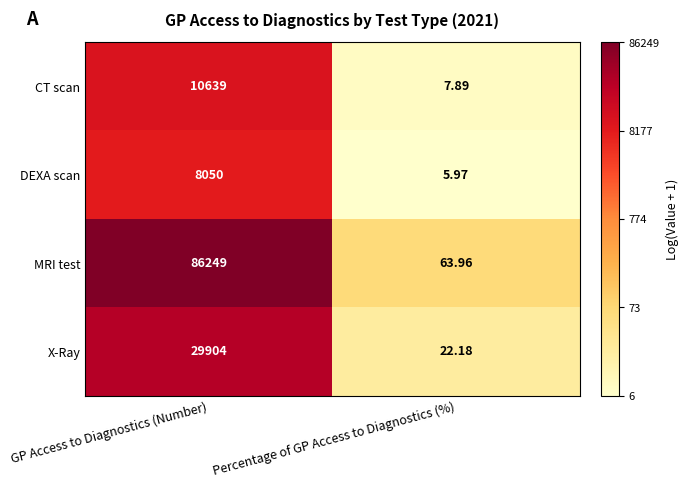

At which category does the chart reach its peak across all series?

GP Access to Diagnostics (Number)